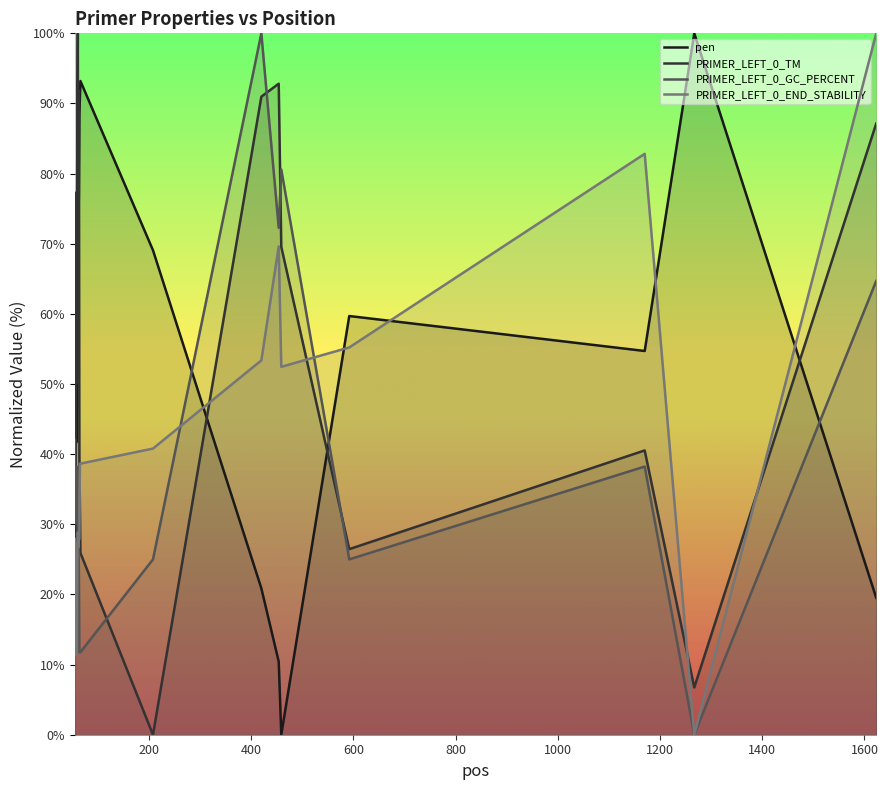

Is it true that pen equals 5.0 at 454?

False